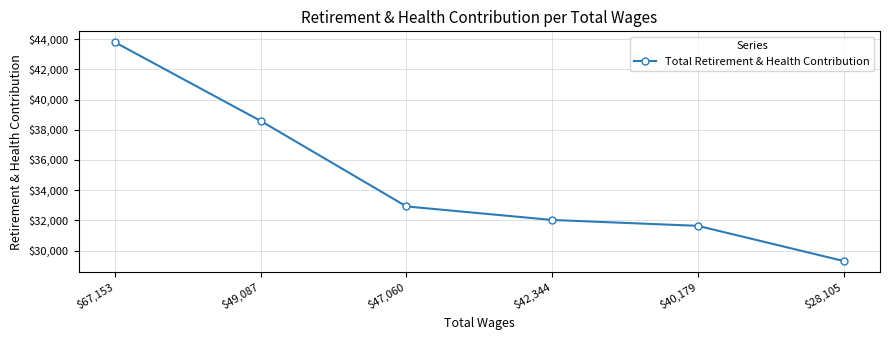

What is the sum of the values at $40,179 and $49,087?

70221